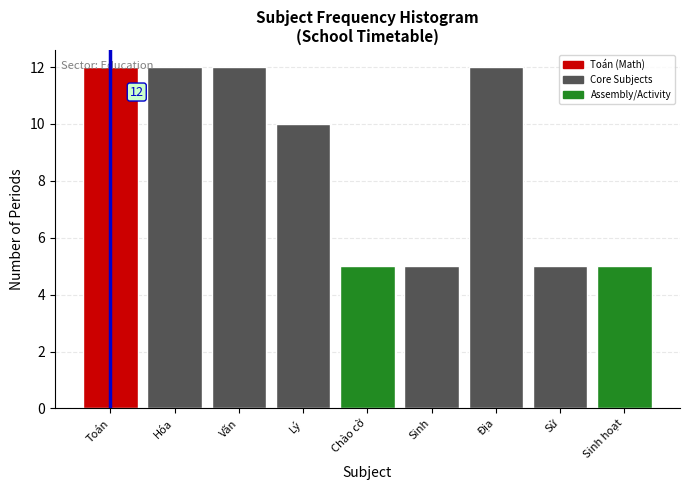

What is the smallest value displayed?

5